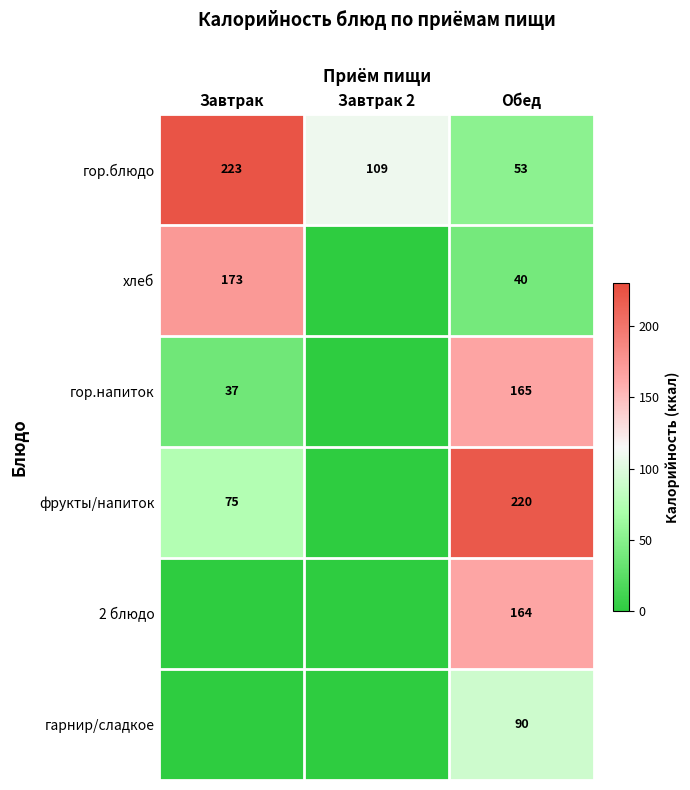

The value of гор.блюдо at Завтрак is 223. True or false?

True